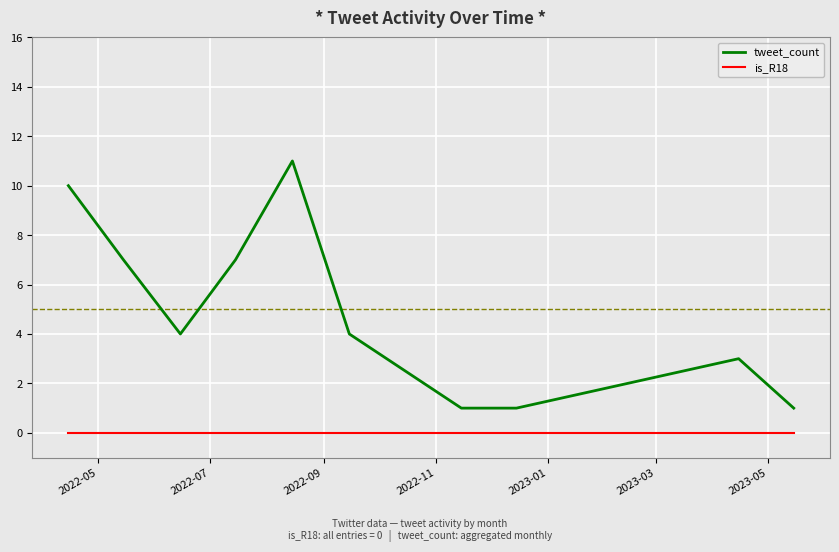

What is the difference between the maximum and second lowest values in the tweet_count series?

10